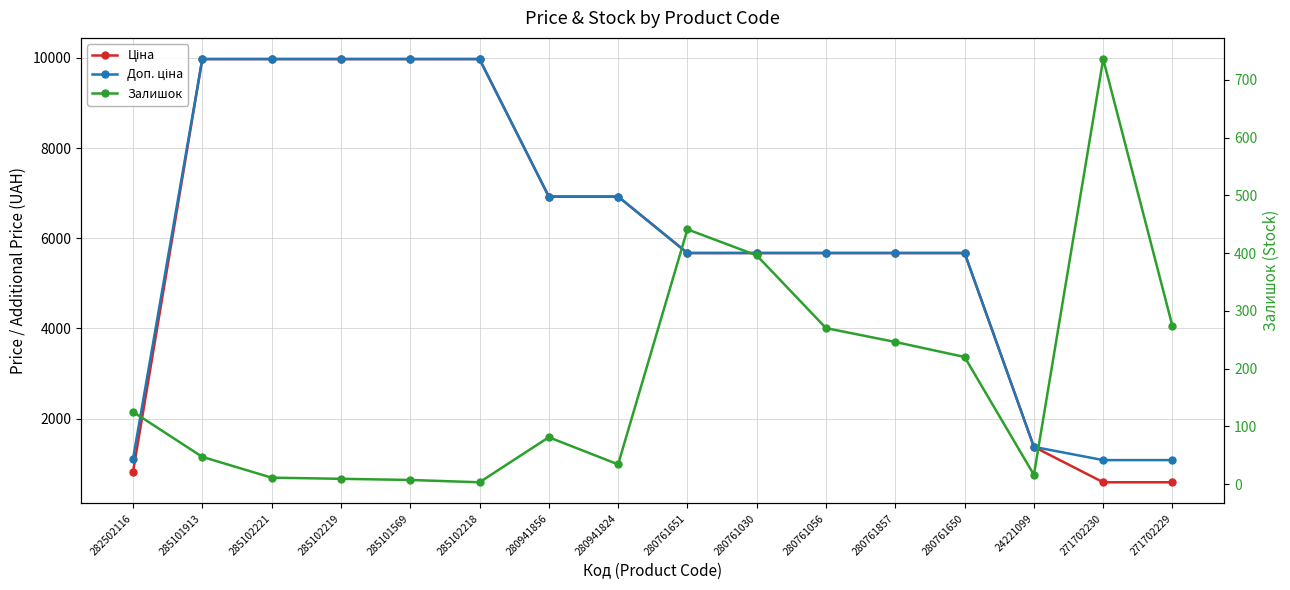

What is the sum of the Залишок values at 271702229 and 24221099?

289.0